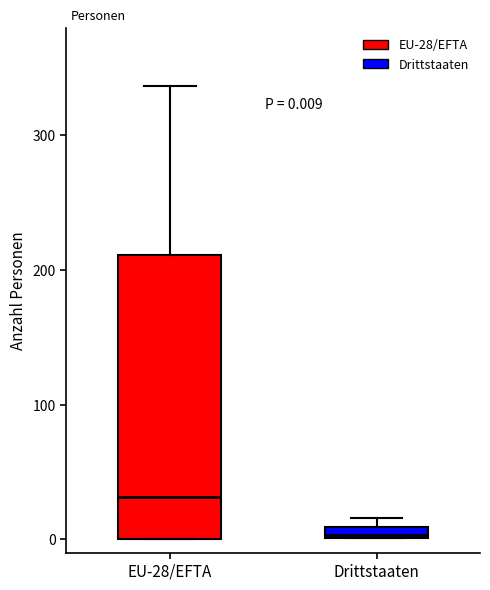

Which box has the highest median line?

EU-28/EFTA